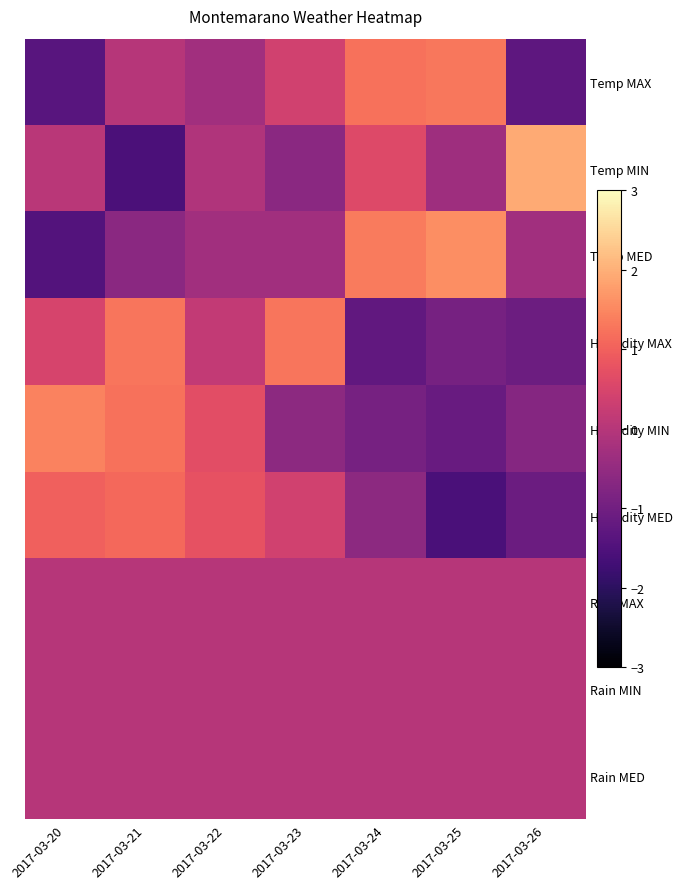

Reading left to right, extract all data points from this chart.

Temp MAX: 2017-03-20=-1.4	2017-03-21=0.0	2017-03-22=-0.3	2017-03-23=0.4	2017-03-24=1.2	2017-03-25=1.3	2017-03-26=-1.3
Temp MIN: 2017-03-20=0.1	2017-03-21=-1.6	2017-03-22=-0.1	2017-03-23=-0.6	2017-03-24=0.6	2017-03-25=-0.3	2017-03-26=1.9
Temp MED: 2017-03-20=-1.4	2017-03-21=-0.6	2017-03-22=-0.3	2017-03-23=-0.3	2017-03-24=1.3	2017-03-25=1.6	2017-03-26=-0.3
Humidity MAX: 2017-03-20=0.5	2017-03-21=1.3	2017-03-22=0.2	2017-03-23=1.3	2017-03-24=-1.2	2017-03-25=-0.9	2017-03-26=-1.1
Humidity MIN: 2017-03-20=1.4	2017-03-21=1.2	2017-03-22=0.7	2017-03-23=-0.6	2017-03-24=-0.9	2017-03-25=-1.1	2017-03-26=-0.7
Humidity MED: 2017-03-20=1.0	2017-03-21=1.1	2017-03-22=0.8	2017-03-23=0.4	2017-03-24=-0.6	2017-03-25=-1.6	2017-03-26=-1.1
Rain MAX: 2017-03-20=0.0	2017-03-21=0.0	2017-03-22=0.0	2017-03-23=0.0	2017-03-24=0.0	2017-03-25=0.0	2017-03-26=0.0
Rain MIN: 2017-03-20=0.0	2017-03-21=0.0	2017-03-22=0.0	2017-03-23=0.0	2017-03-24=0.0	2017-03-25=0.0	2017-03-26=0.0
Rain MED: 2017-03-20=0.0	2017-03-21=0.0	2017-03-22=0.0	2017-03-23=0.0	2017-03-24=0.0	2017-03-25=0.0	2017-03-26=0.0